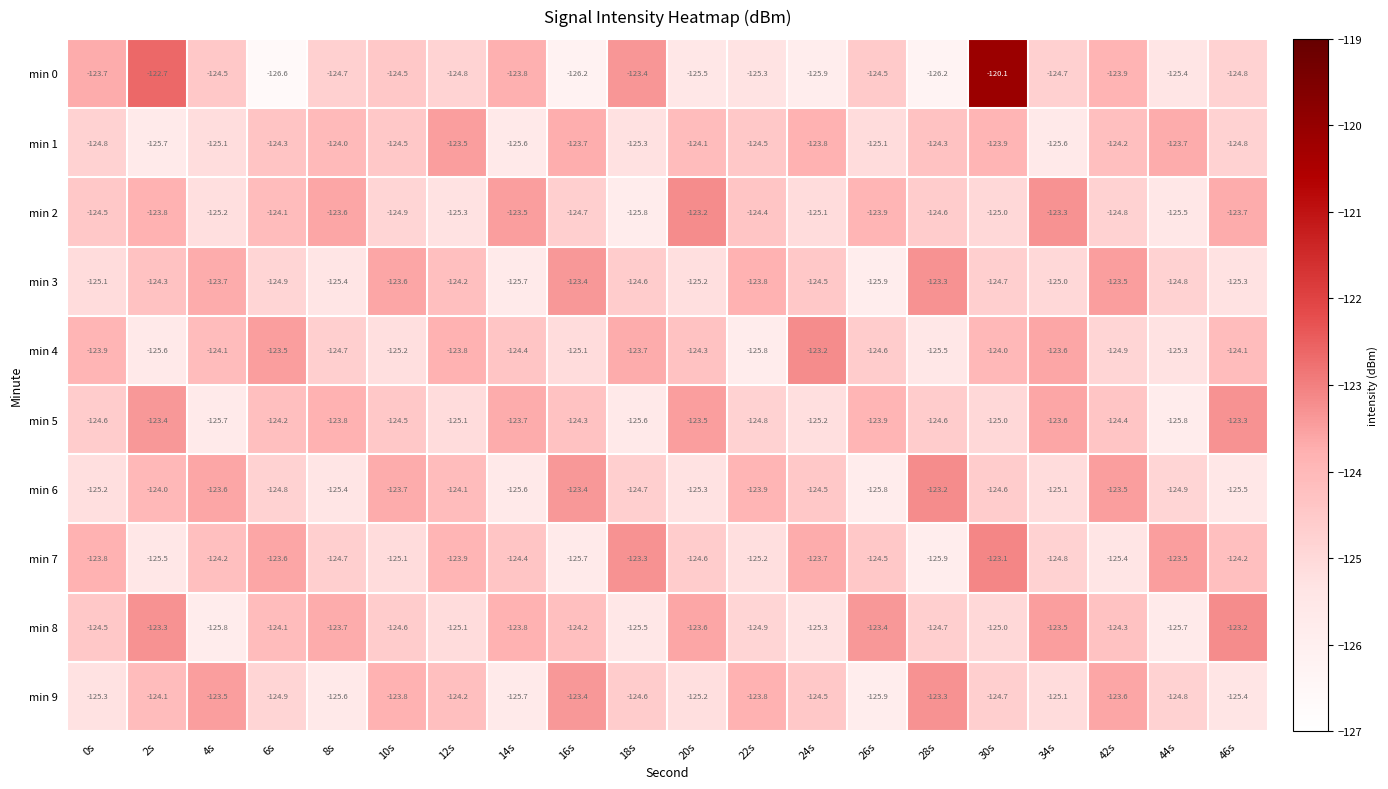

Is it true that min 8 equals -125.8 at 4s?

True